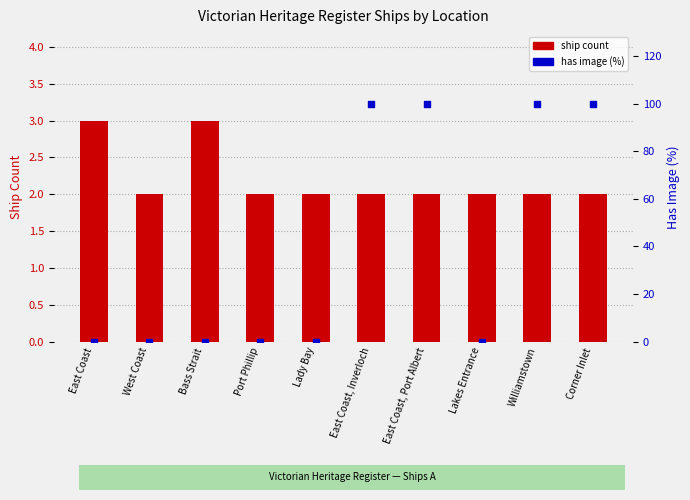

Which series contains the highest Y value?

has image (%)